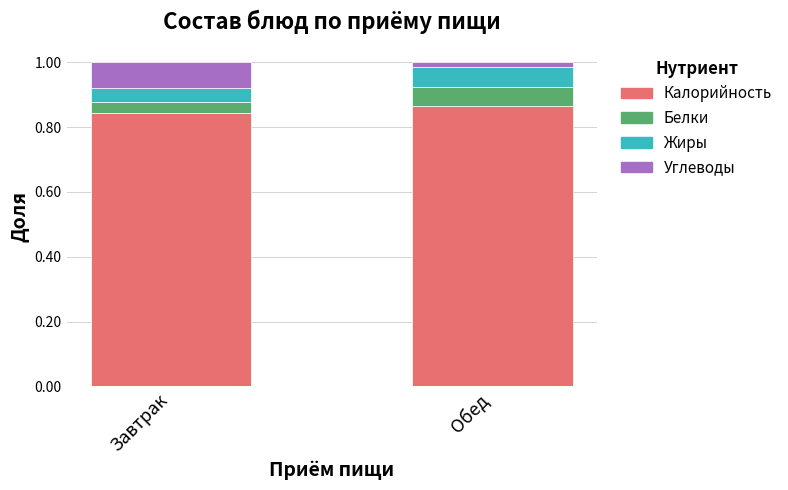

Does the chart contain stacked bars?

Yes